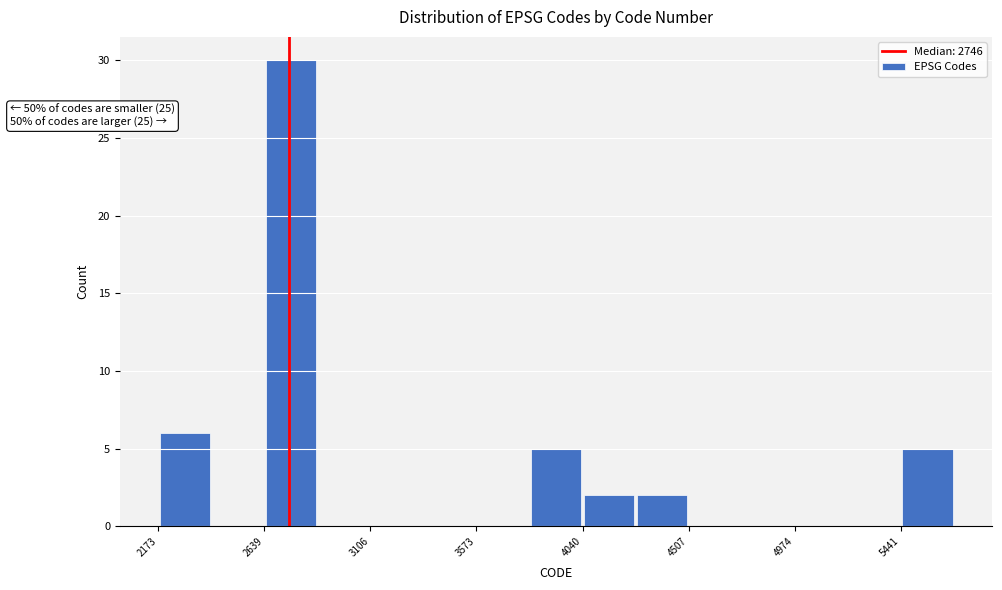

Which range on the x-axis has the tallest bar?

2650 to 2850